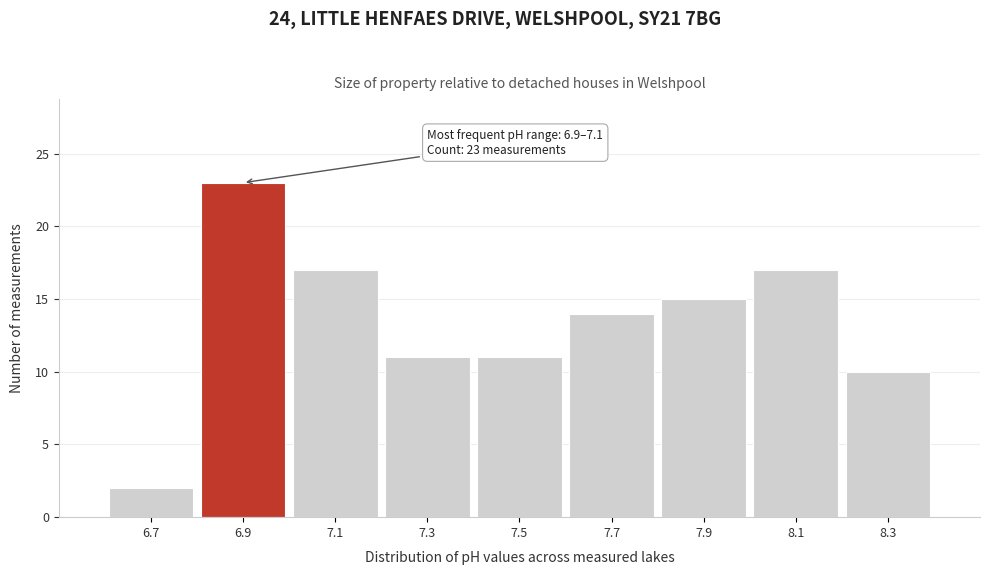

Reading right to left, extract all data points from this chart.

10	17	15	14	11	11	17	23	2